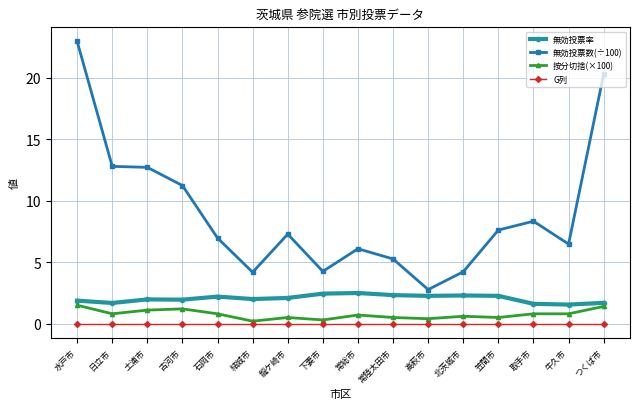

What is the minimum value for 無効投票率?

1.6